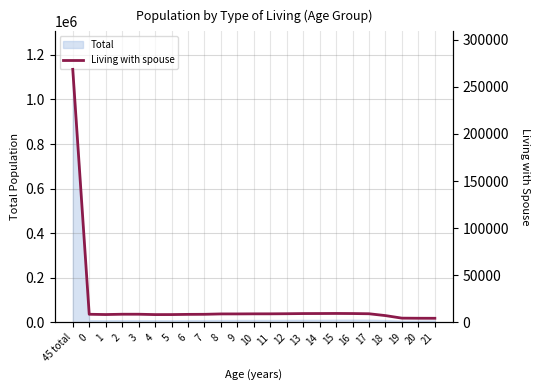

Reading right to left, extract all data points from this chart.

21=4389	20=4420	19=4535	18=7244	17=9197	16=9420	15=9514	14=9436	13=9398	12=9230	11=9116	10=9106	9=9028	8=9014	7=8617	6=8543	5=8329	4=8311	3=8693	2=8687	1=8361	0=8653	45 total=268554